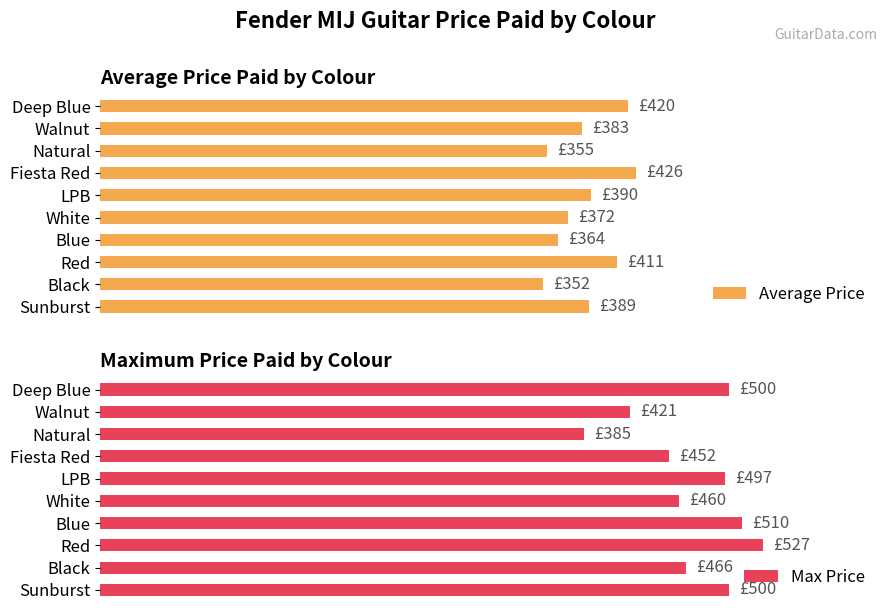

Is the value of Max Price at LPB greater than the value of Average Price at LPB?

Yes